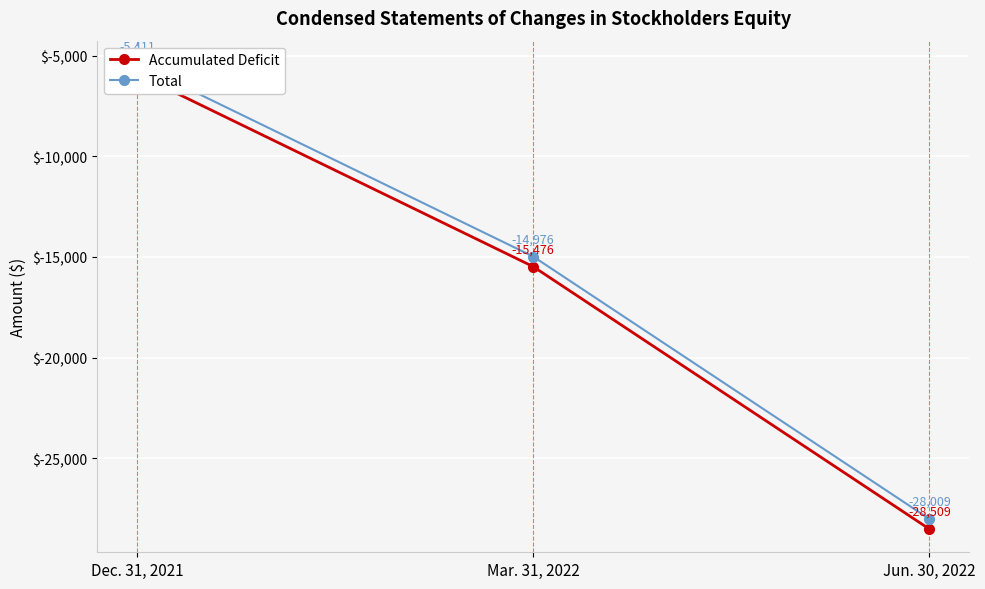

What are all the series names shown in the legend?

Accumulated Deficit, Total